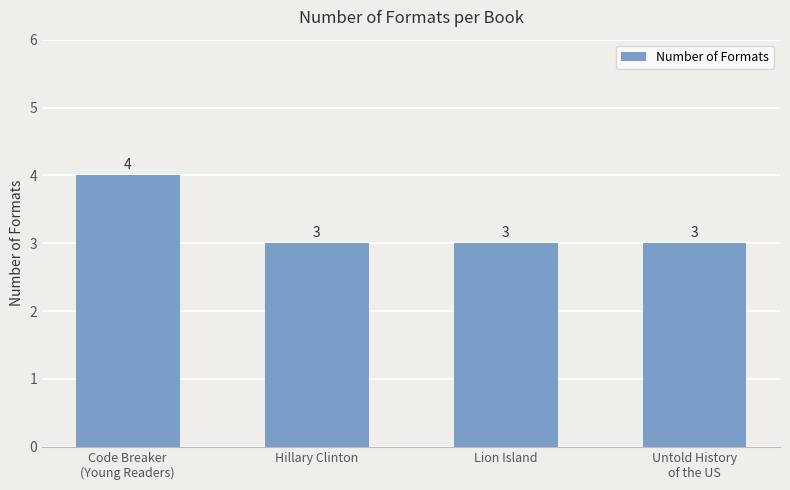

What is the sum of all values?

13